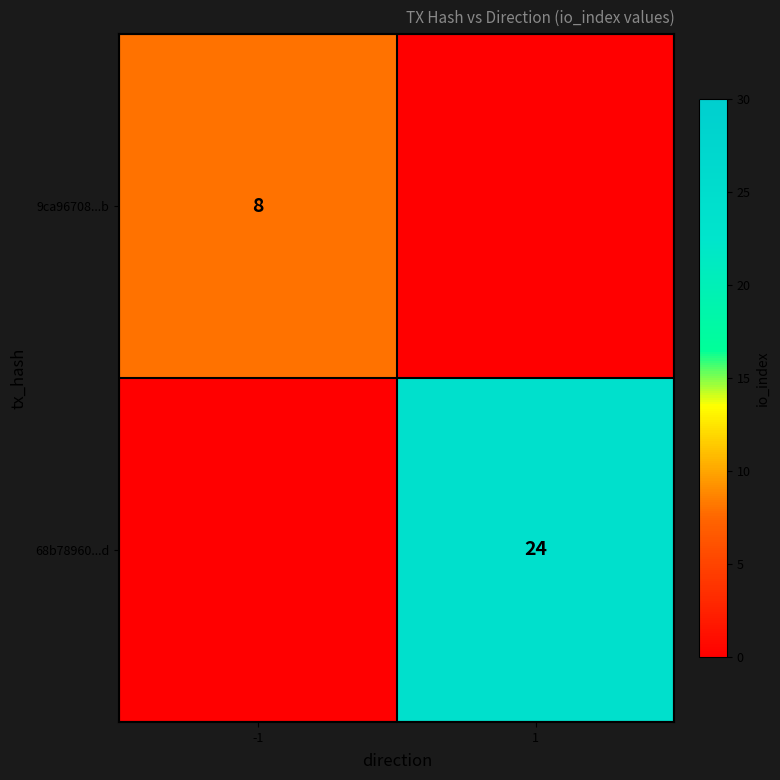

Is the value of 68b78960...d at 1 greater than the value of 9ca96708...b at -1?

Yes